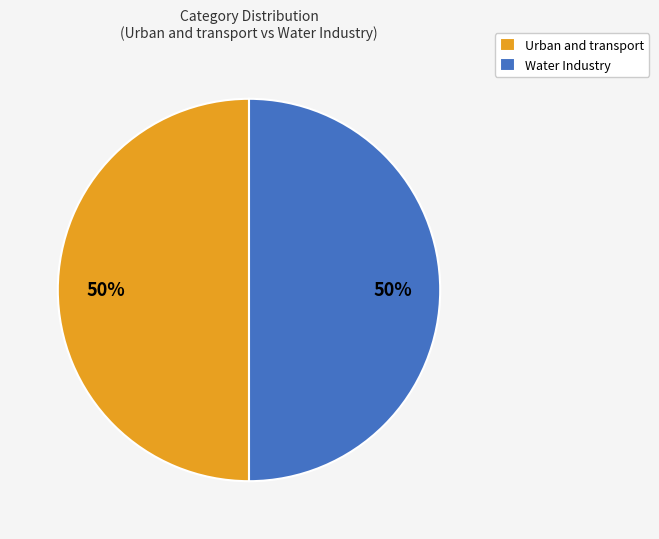

To the nearest percent, what percentage of the pie is Water Industry?

50%